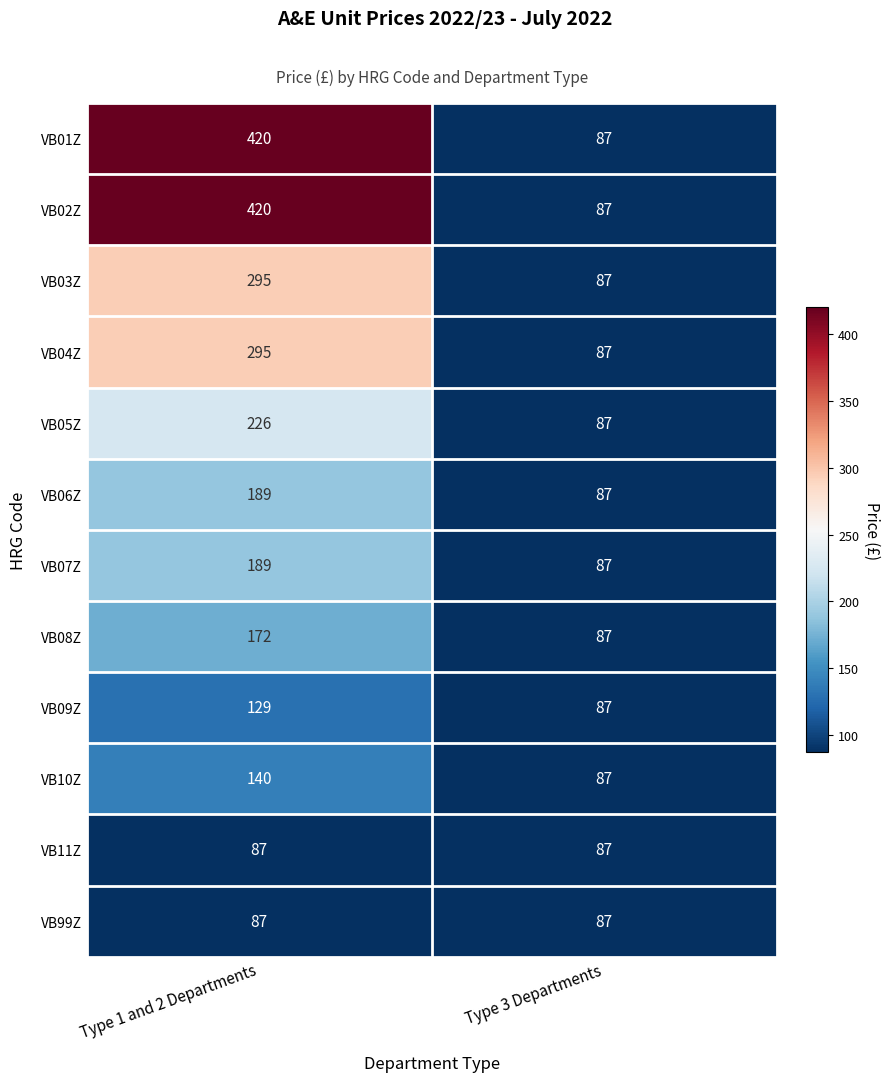

Read the VB10Z value at Type 1 and 2 Departments, to the nearest 10.

140